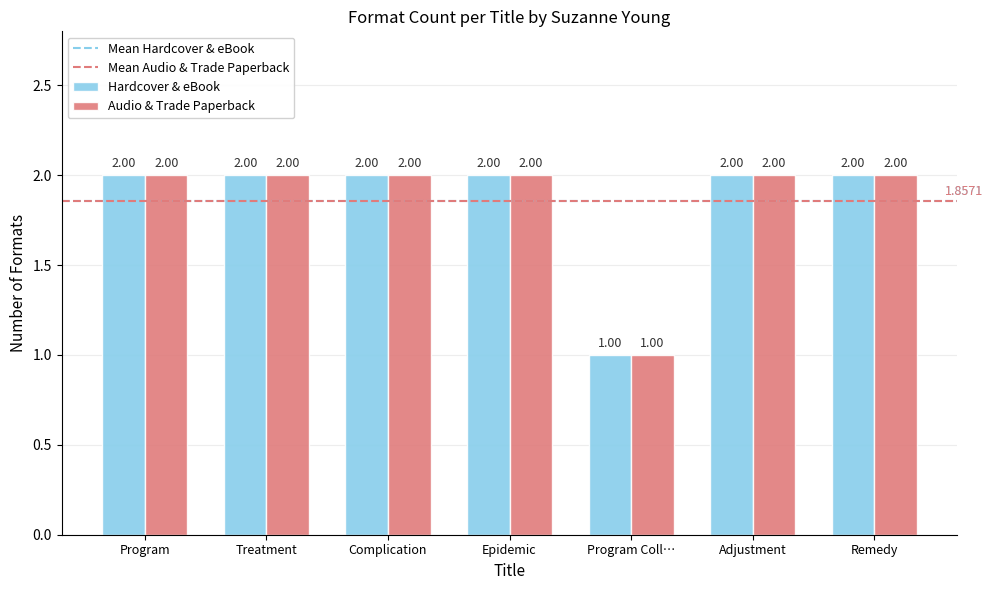

What is the label of the 3rd bar from the right?

Program Coll…